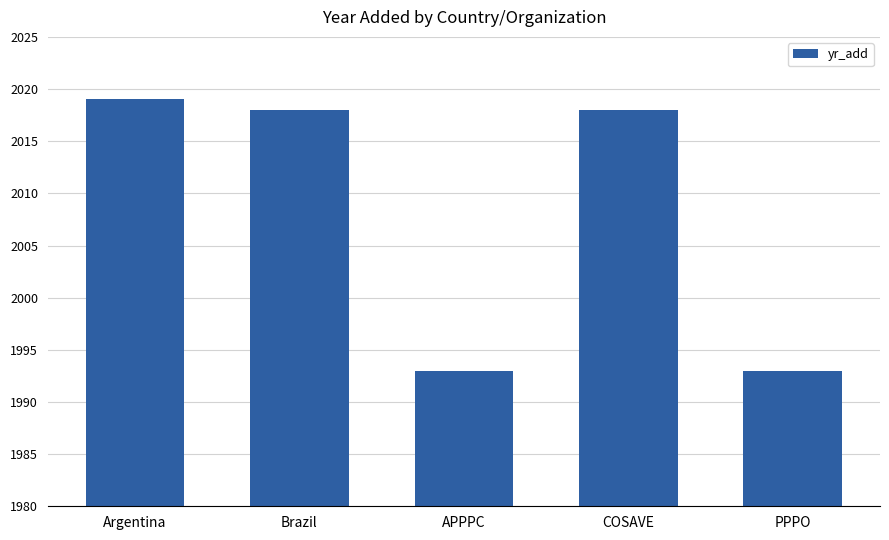

Are the bars horizontal?

No